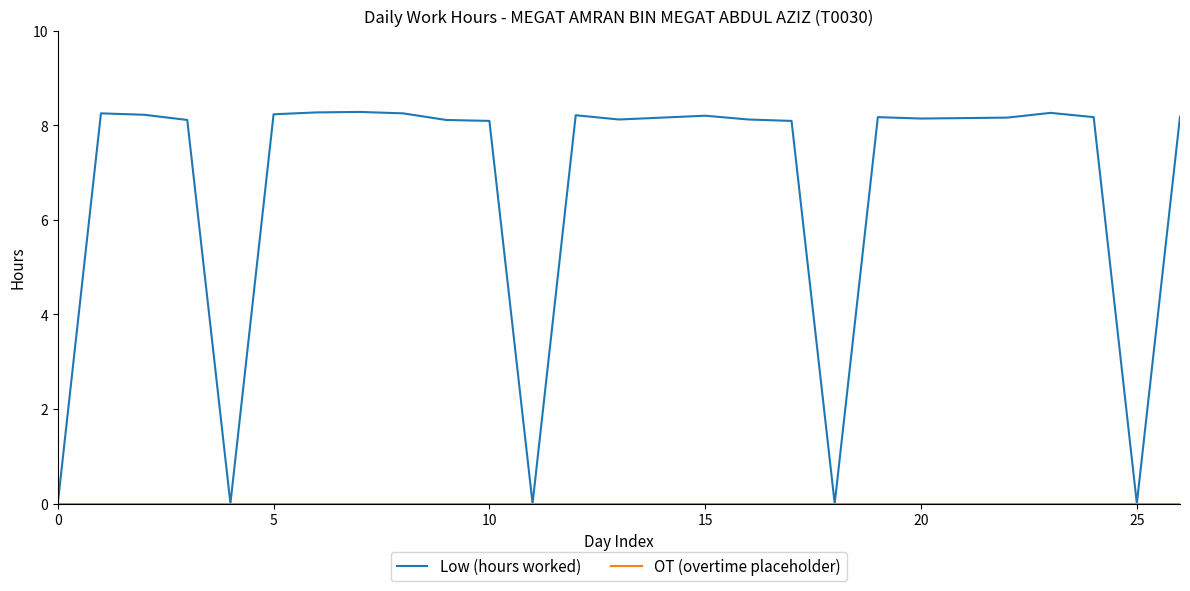

Which series has the largest total across all categories?

Low (hours worked)